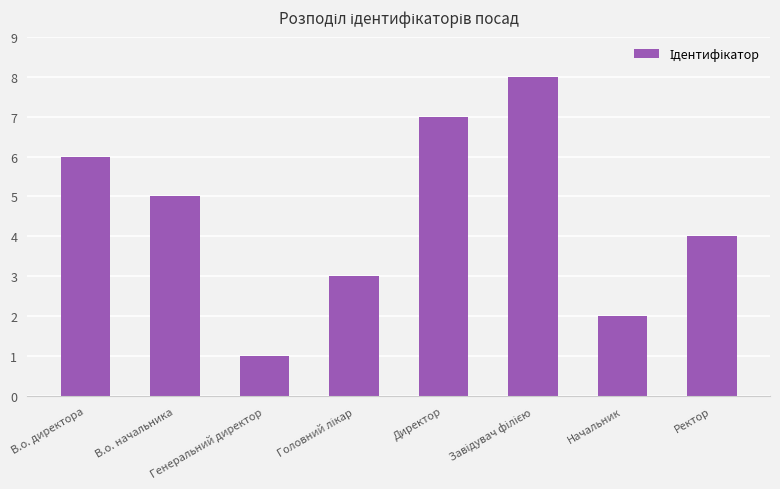

How many values are below 5?

4